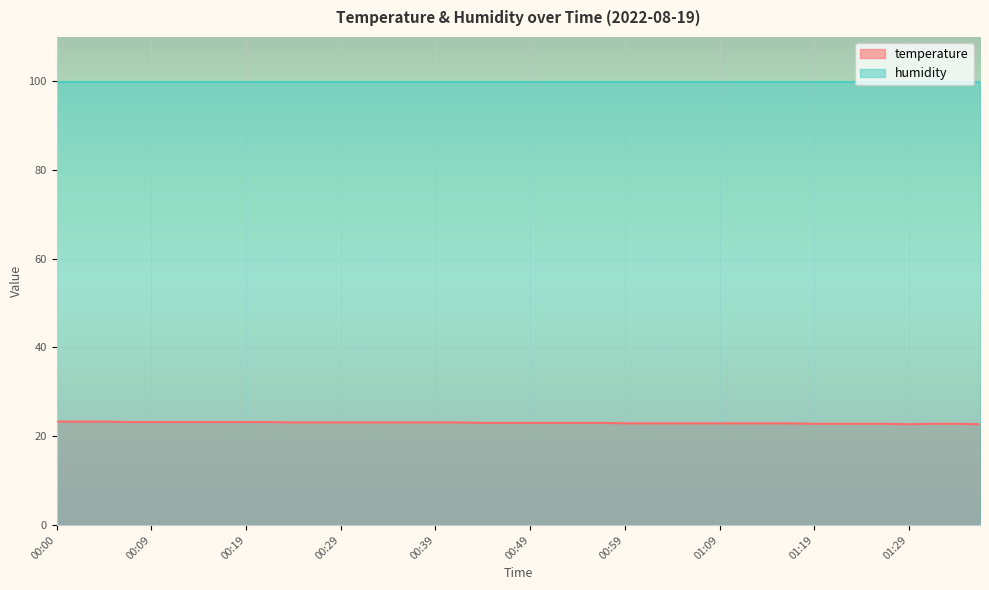

Reading right to left, what are all the values shown in this chart?

01:36=22.7	01:34=22.8	01:31=22.8	01:29=22.7	01:26=22.8	01:24=22.8	01:21=22.8	01:19=22.8	01:16=22.9	01:14=22.9	01:11=22.9	01:09=22.9	01:06=22.9	01:04=22.9	01:01=22.9	00:59=22.9	00:56=23.0	00:54=23.0	00:51=23.0	00:49=23.0	00:46=23.0	00:44=23.0	00:41=23.1	00:39=23.1	00:36=23.1	00:34=23.1	00:31=23.1	00:29=23.1	00:27=23.1	00:24=23.1	00:22=23.2	00:19=23.2	00:17=23.2	00:14=23.2	00:12=23.2	00:09=23.2	00:07=23.2	00:05=23.3	00:02=23.3	00:00=23.3